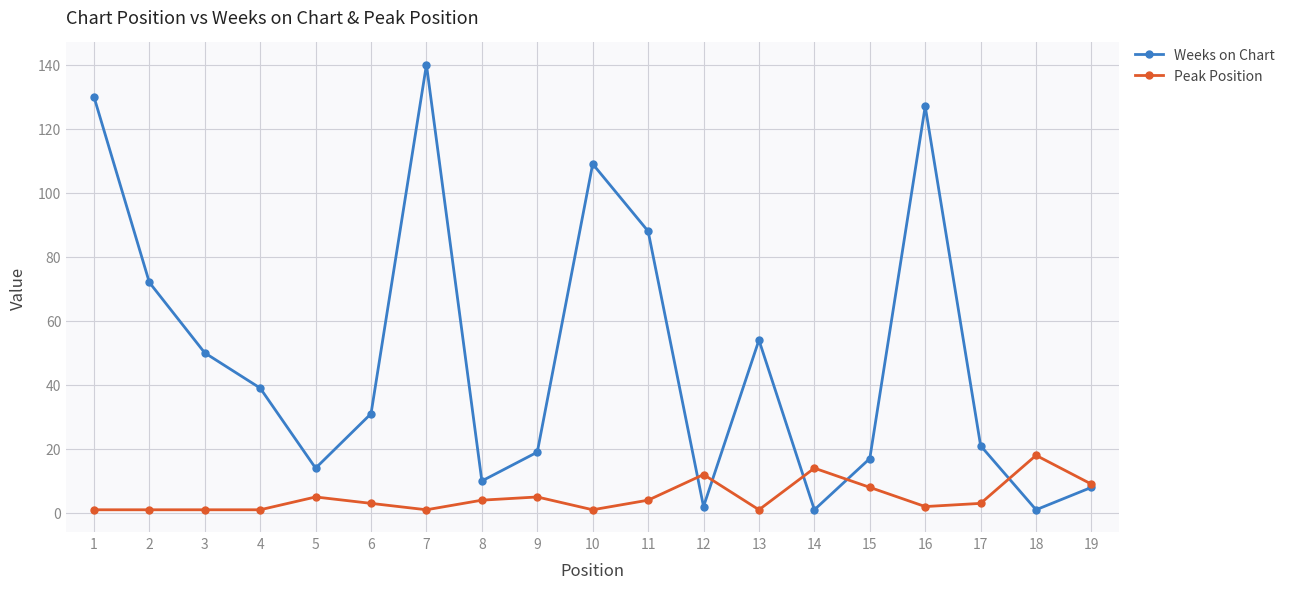

True or false: Peak Position has a value of 1 at 10.

True